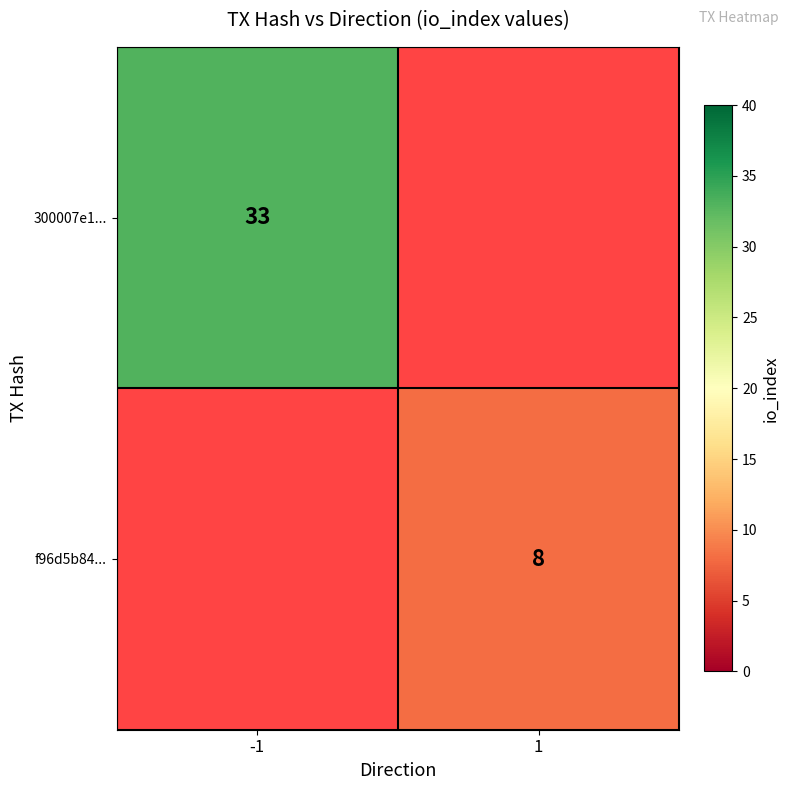

How many categories are shown in the chart?

2